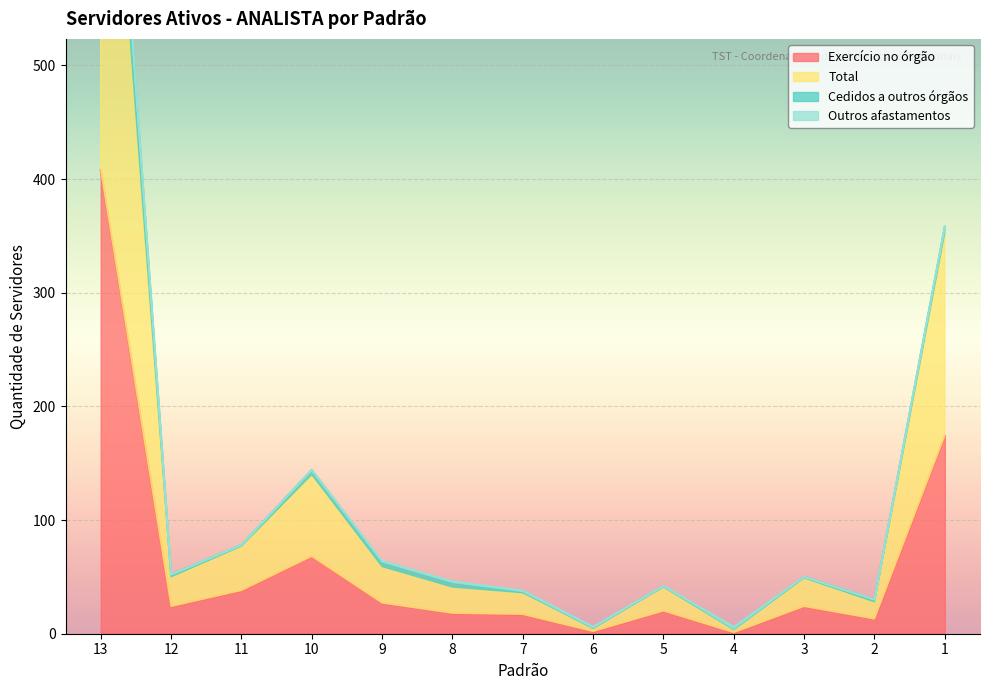

How many categories are shown in the chart?

13